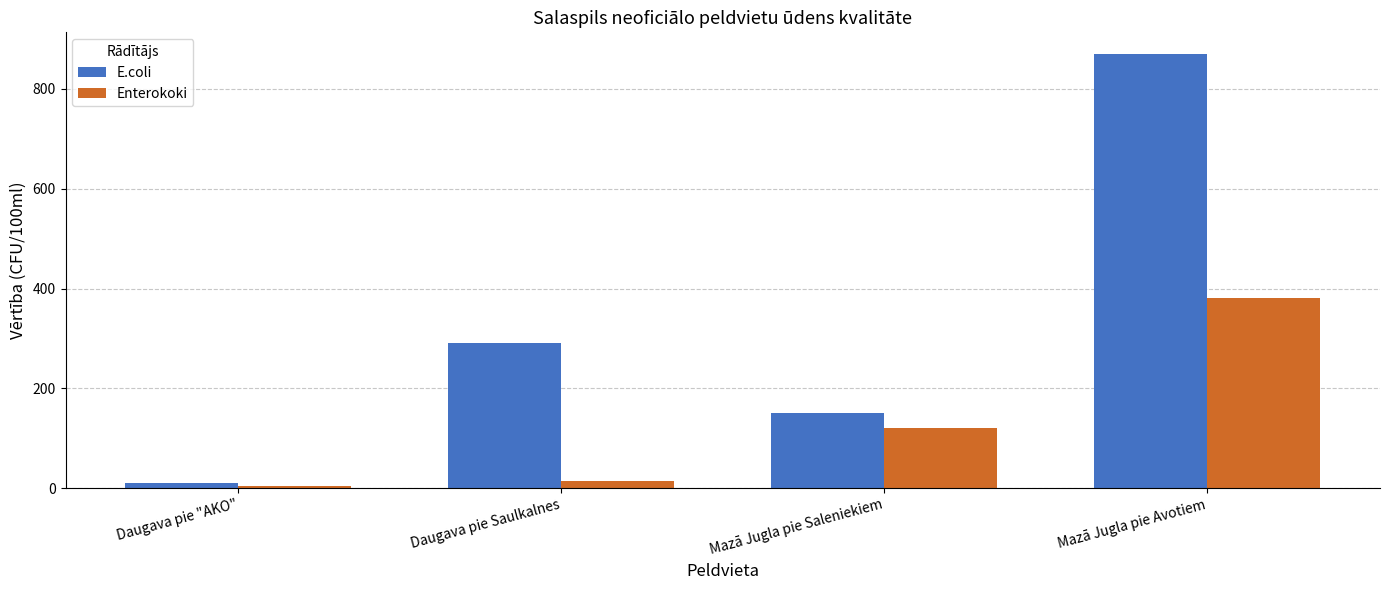

Is it true that E.coli equals 290 at Daugava pie Saulkalnes?

True